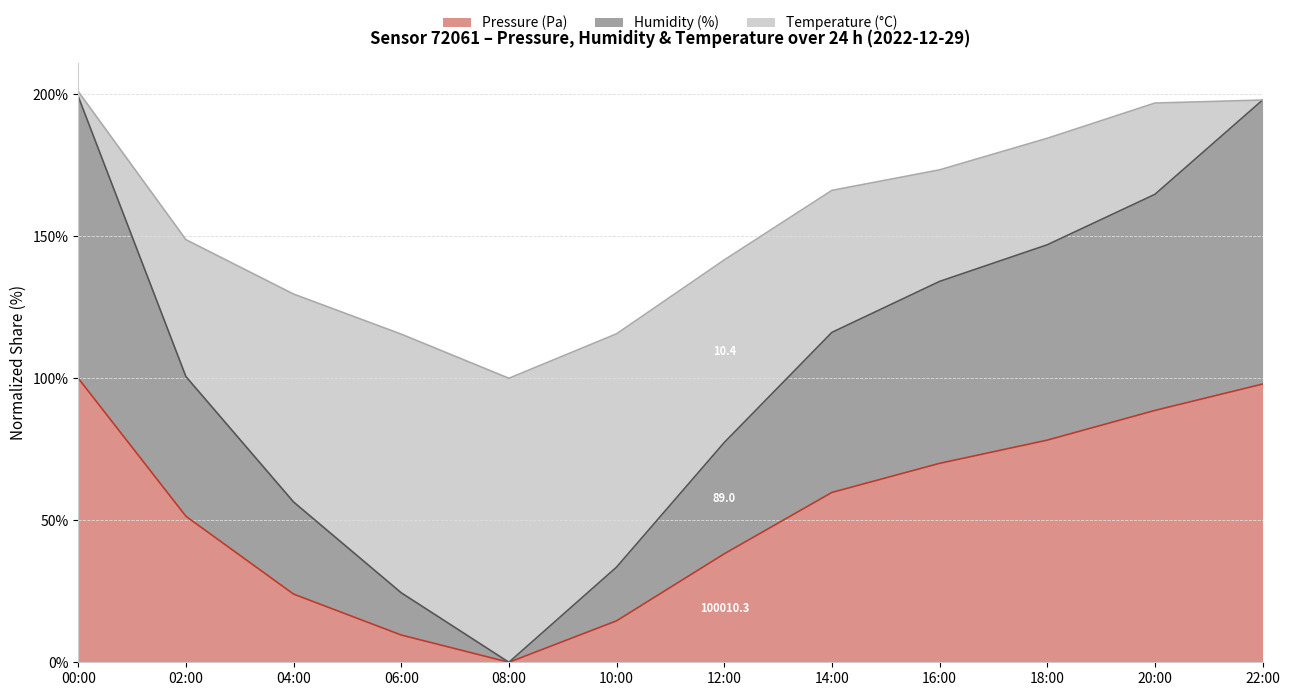

The value of Pressure (Pa) at 10:00 is 22.8. True or false?

False